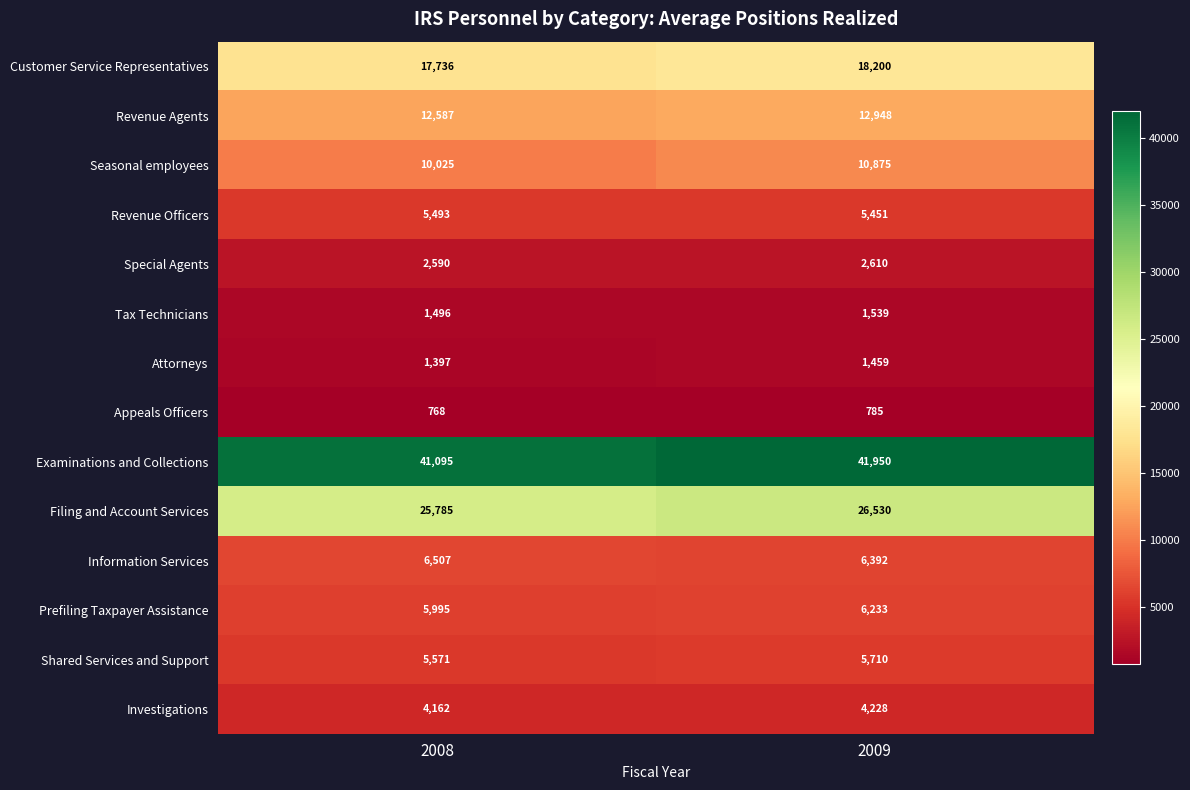

What is the difference between the highest and lowest values at 2009?

41165